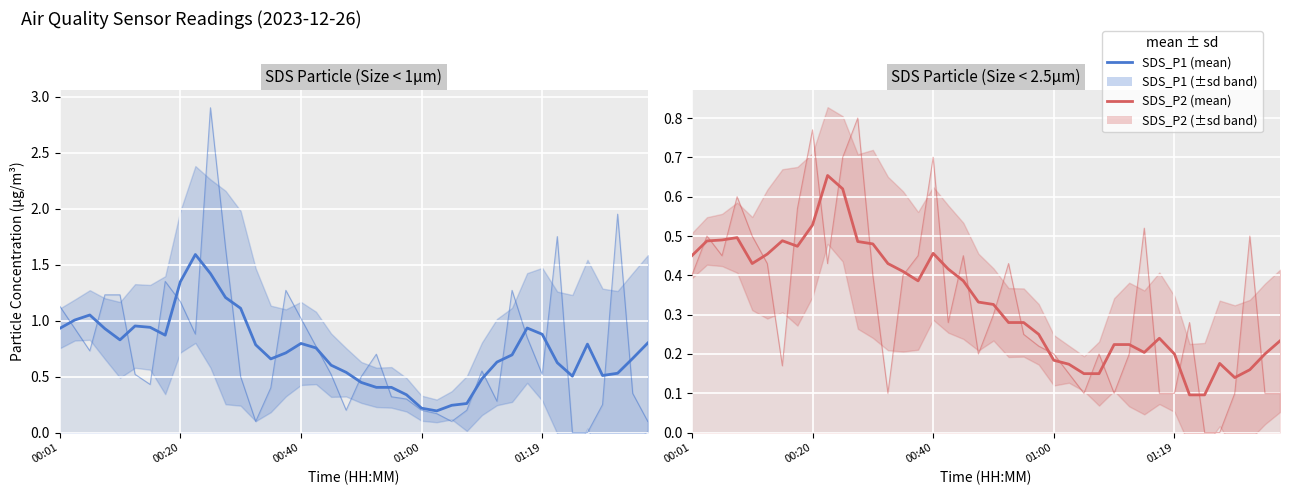

True or false: SDS_P2 mean has more than 1 interior local peaks.

True